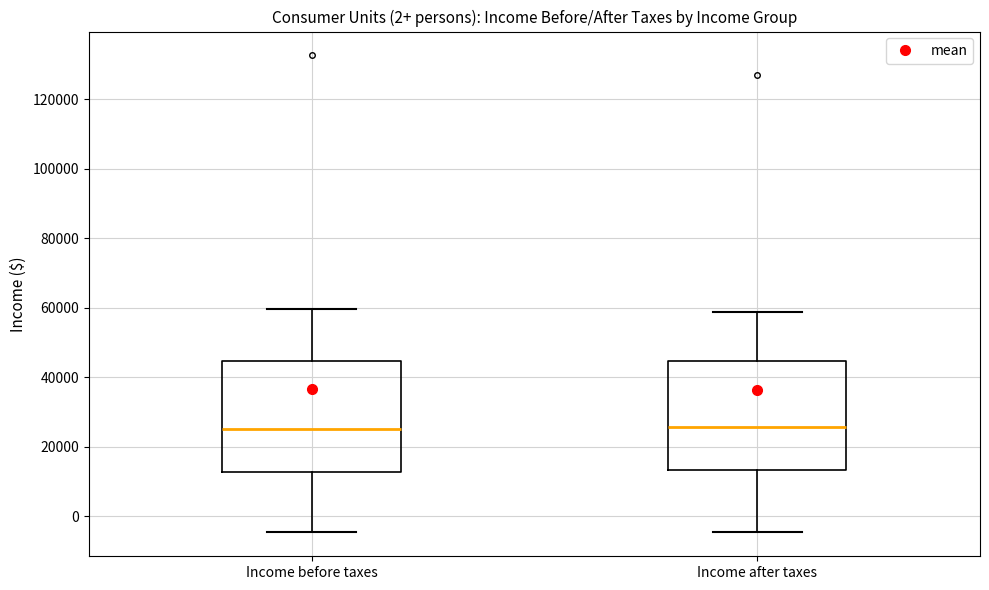

Where does the upper whisker of the box for Income after taxes end on the y-axis? The values are not printed on the chart, so give them approximately, as read against the axis.

58000